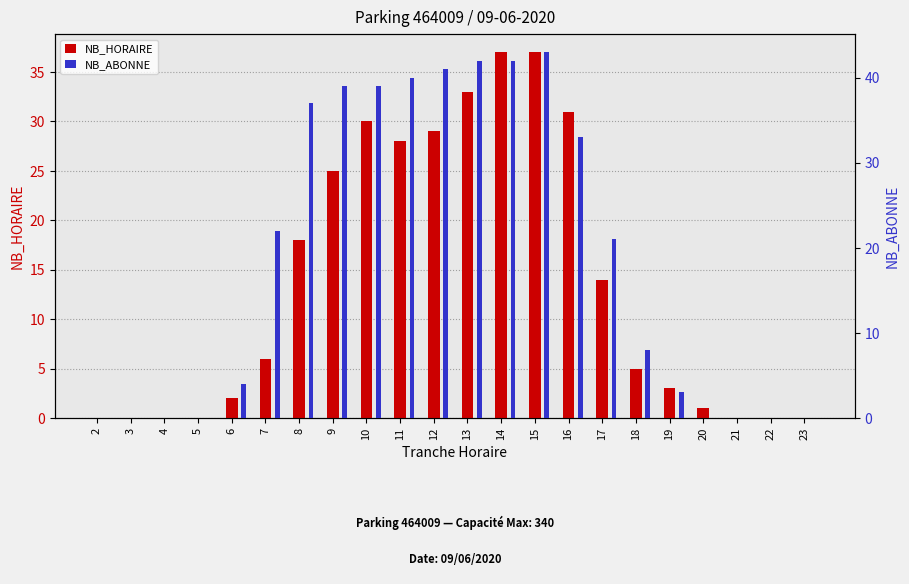

The NB_ABONNE series shows 40 at 11. True or false?

True